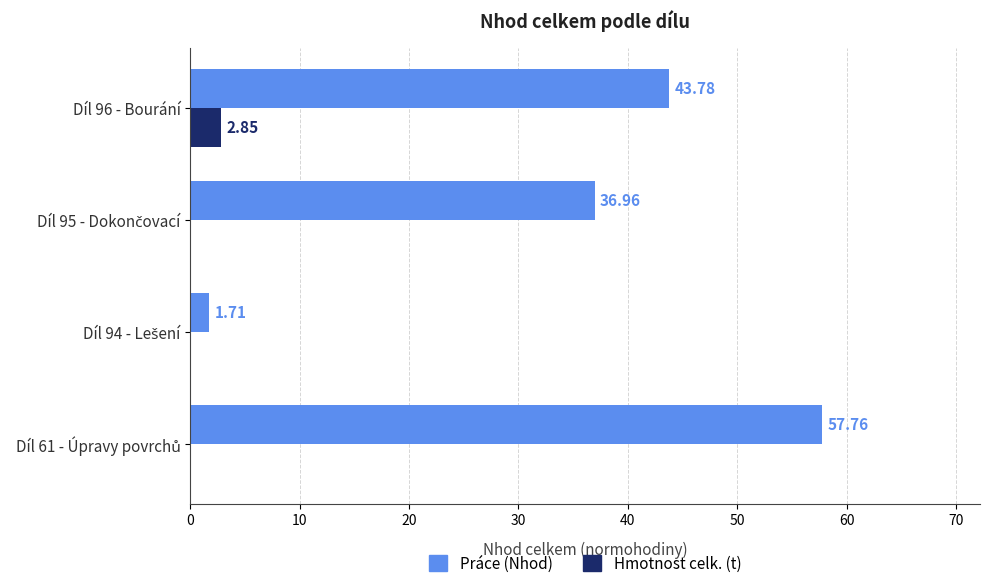

Which series has the largest range (max minus min)?

Práce (Nhod)